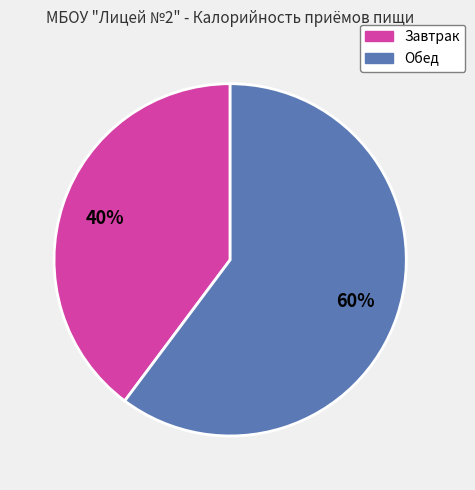

To the nearest percent, what is the average slice percentage?

50%